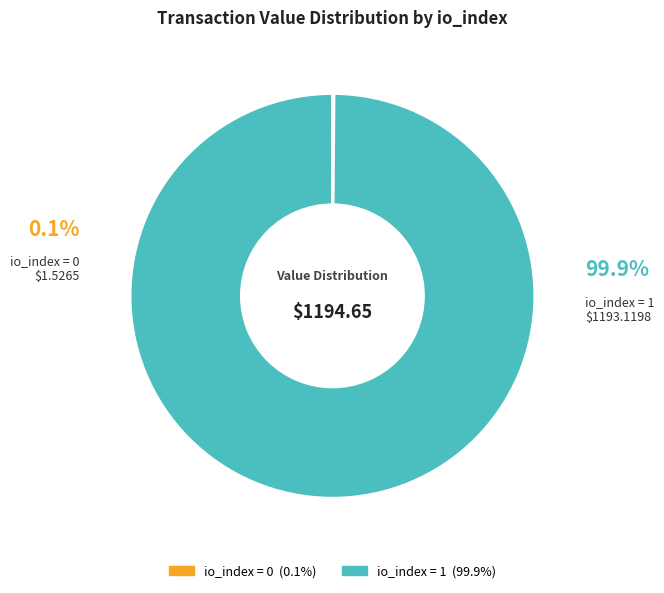

What is the majority slice?

-1 / io_index=1